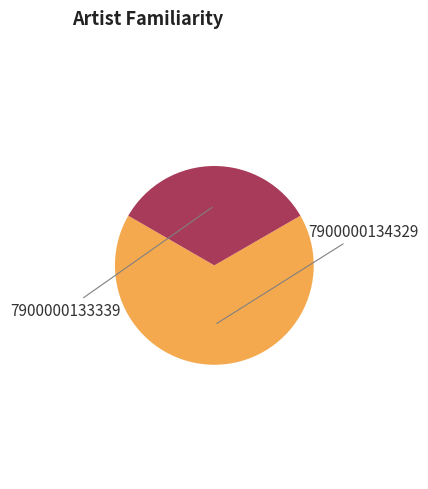

Does any single category account for the majority?

Yes